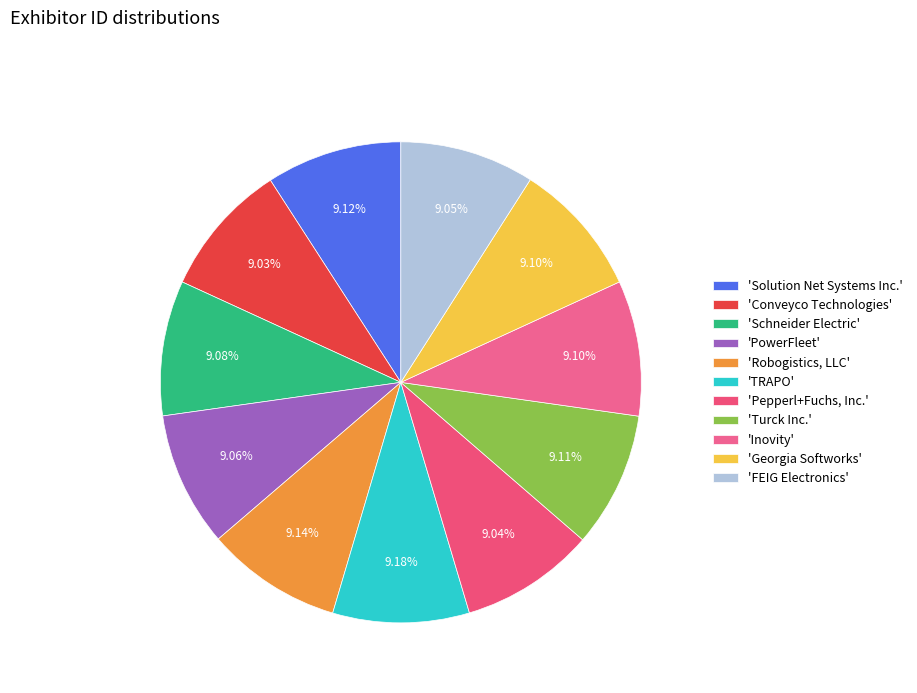

How many slices are in this pie chart?

11